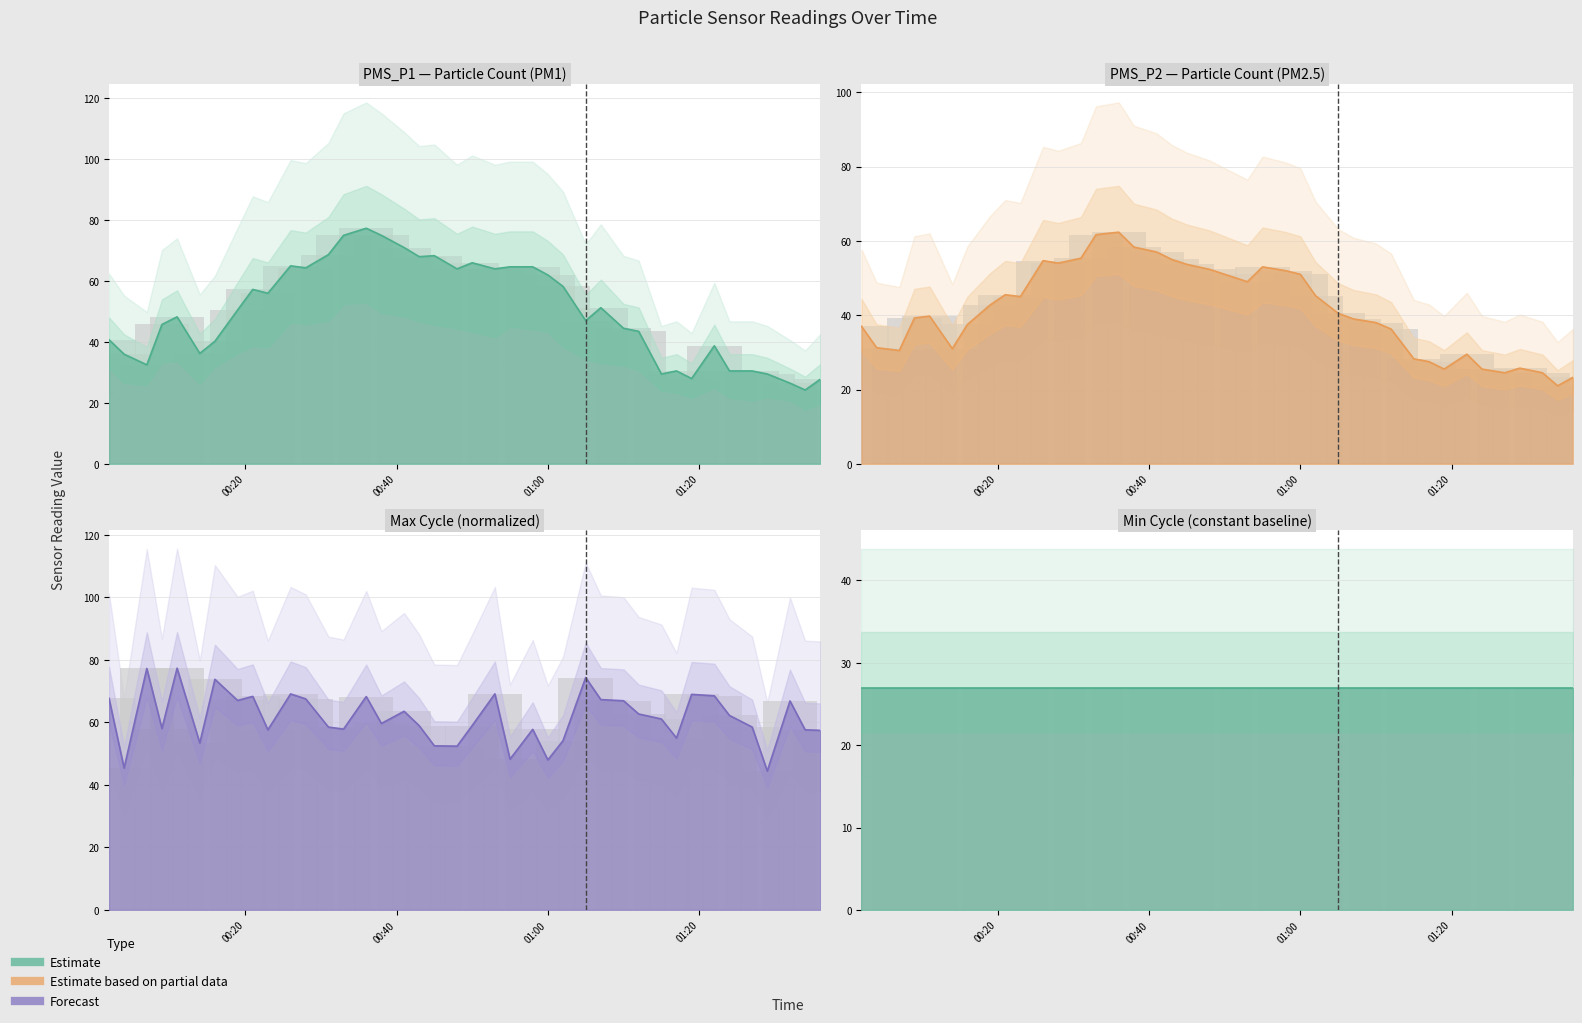

Which has a higher value, 2021/11/22 00:14 or 2021/11/22 00:53?

2021/11/22 00:53